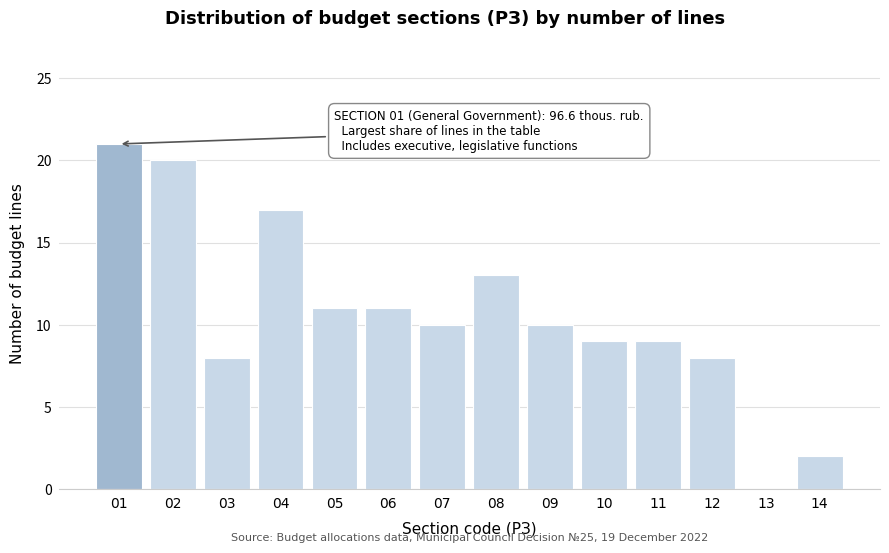

Over which range of the x-axis is the bar tallest?

0.5 to 1.5